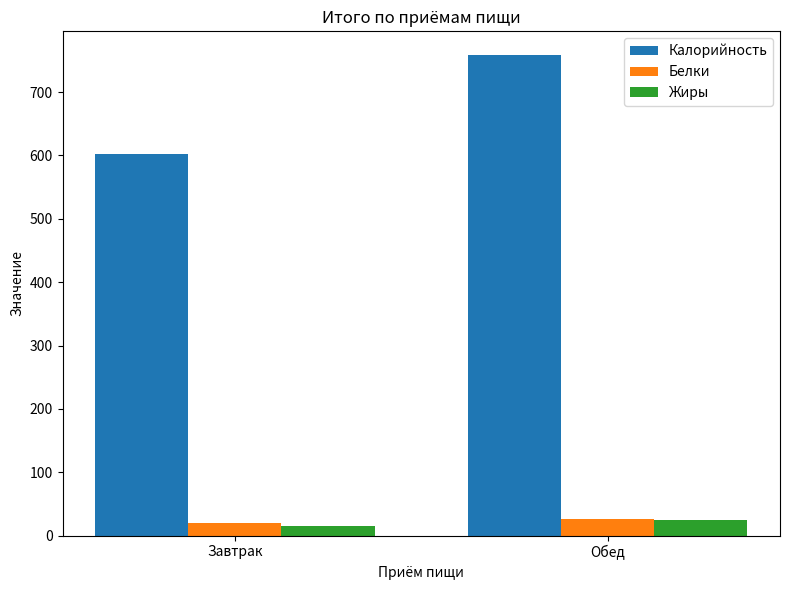

What is the difference between the highest and lowest values at Обед?

732.6